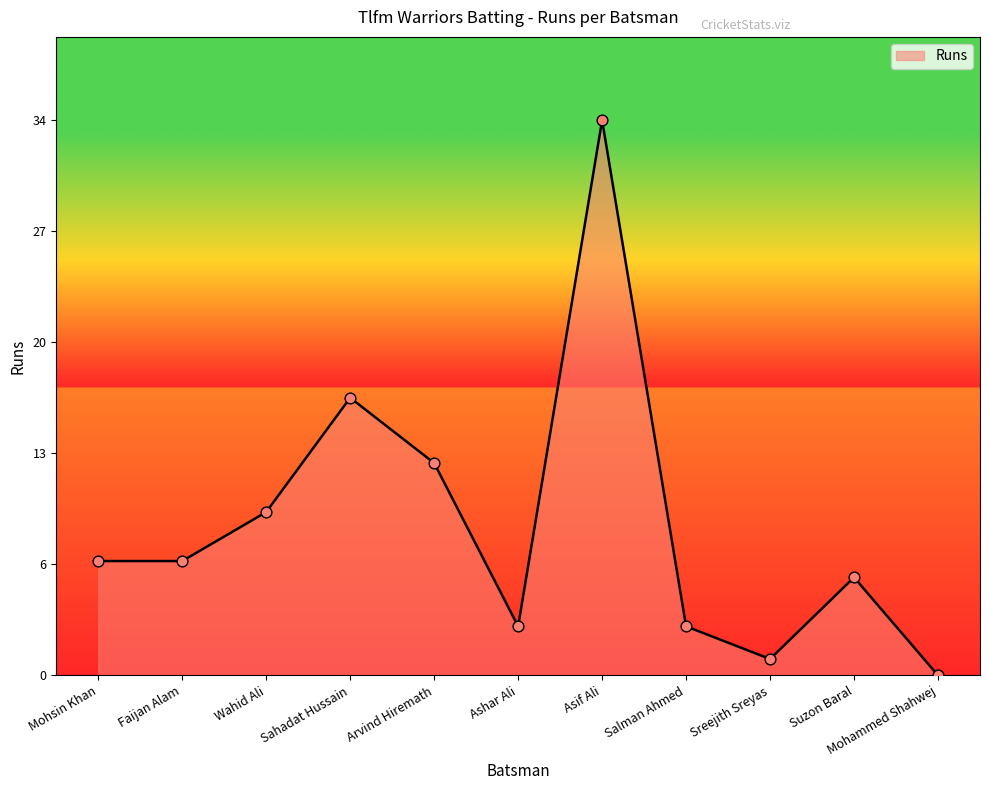

What is the change in value from Faijan Alam to Ashar Ali?

-4